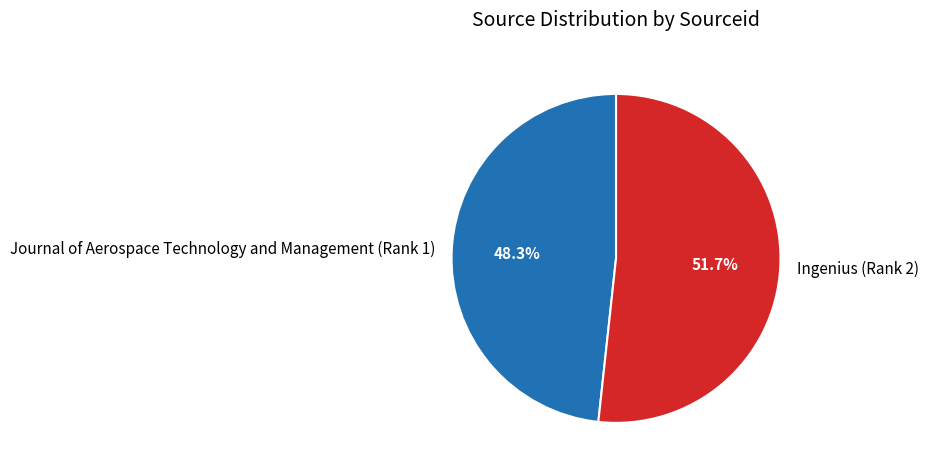

What is the ratio of the value at Journal of Aerospace Technology and Management (Rank 1) to the value at Ingenius (Rank 2)?

0.9